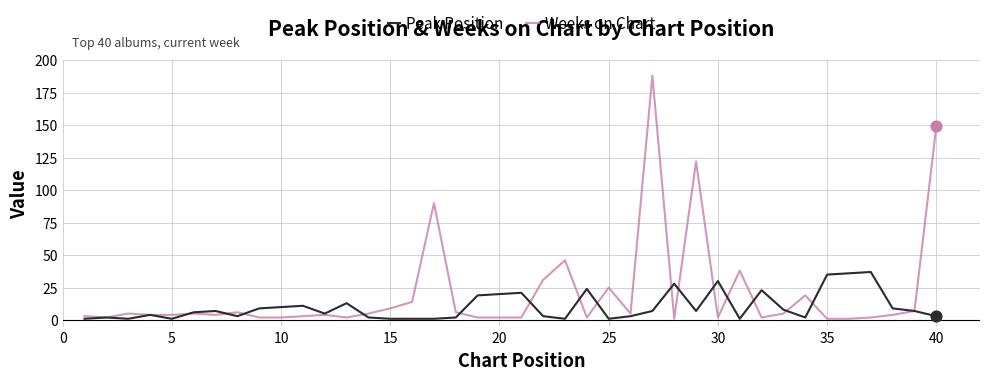

What are all the series names shown in the legend?

Peak Position, Weeks on Chart